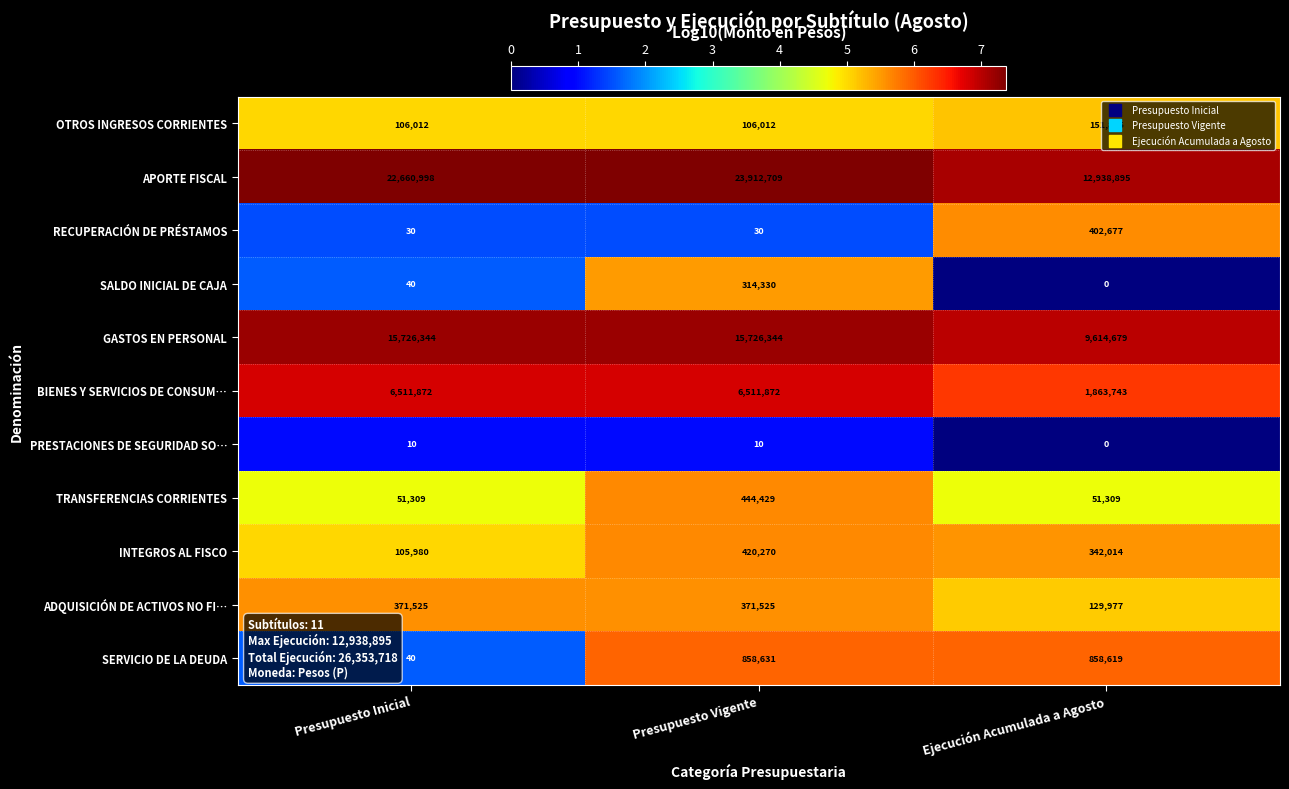

The value of BIENES Y SERVICIOS DE CONSUM… at Ejecución Acumulada a Agosto is 2606170. True or false?

False